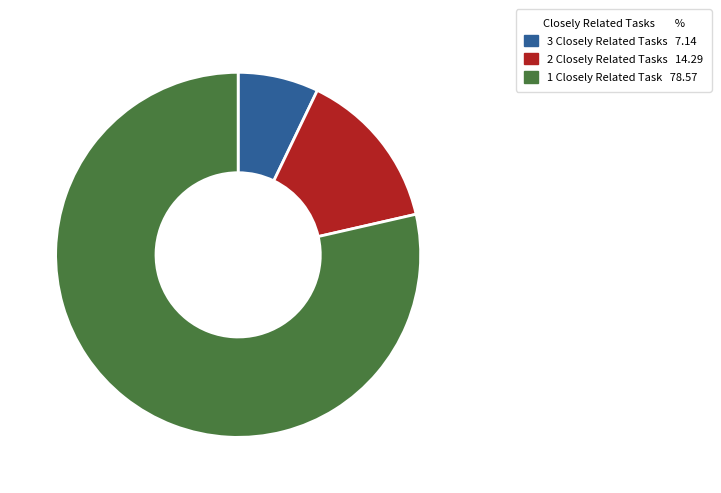

Does any single category account for the majority?

Yes